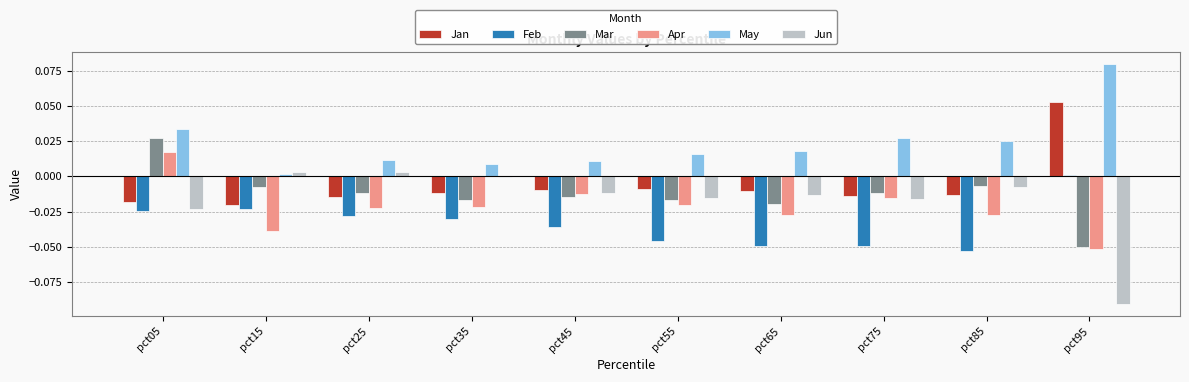

At which category is the sum across all series the highest?

pct05